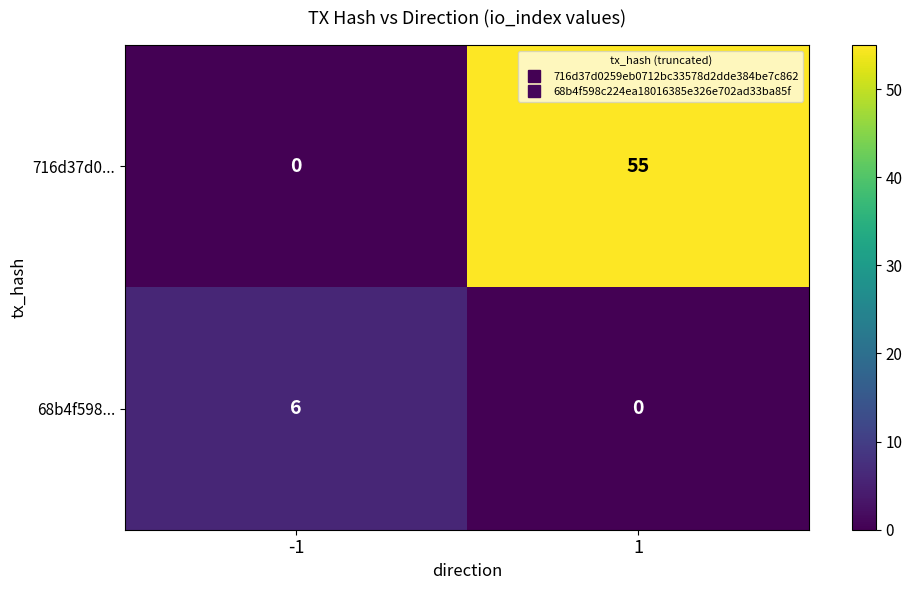

Reading left to right, list all the values displayed in this chart.

716d37d0...: -1=0	1=55
68b4f598...: -1=6	1=0